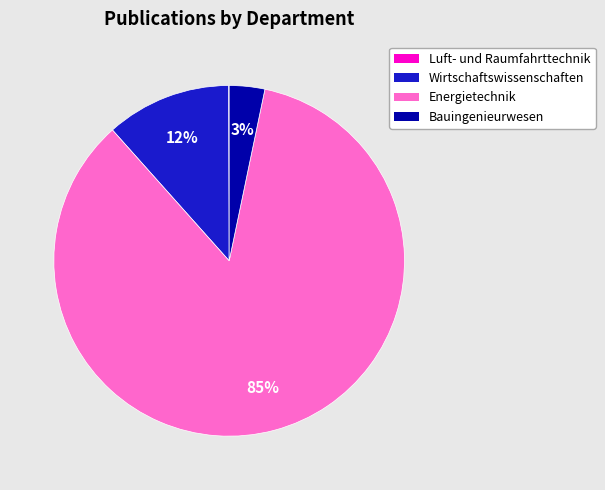

Which category has the biggest portion of the pie?

Energietechnik